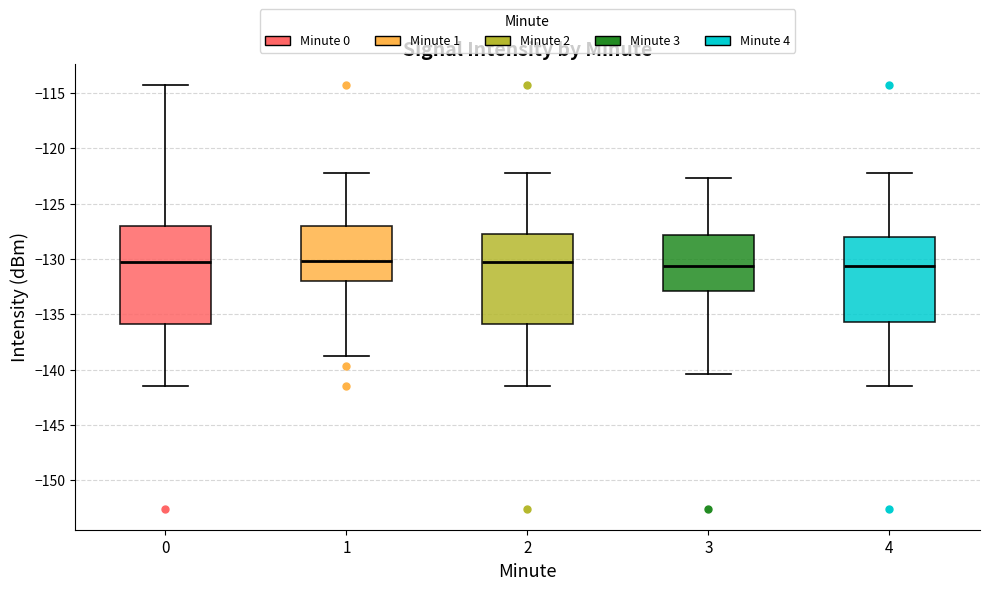

Reading left to right, transcribe this box plot: for each box, give where its median line is, the range the box spans, and where its two whiskers end, as read against the y-axis. The values are not printed on the chart, so give them approximately, as read against the axis.

0: median -130.0, box -136.0 to -127.0, whiskers -141.5 to -114.5
1: median -130.0, box -132.0 to -127.0, whiskers -139.0 to -122.0
2: median -130.0, box -136.0 to -128.0, whiskers -141.5 to -122.0
3: median -130.5, box -133.0 to -128.0, whiskers -140.5 to -122.5
4: median -130.5, box -135.5 to -128.0, whiskers -141.5 to -122.0